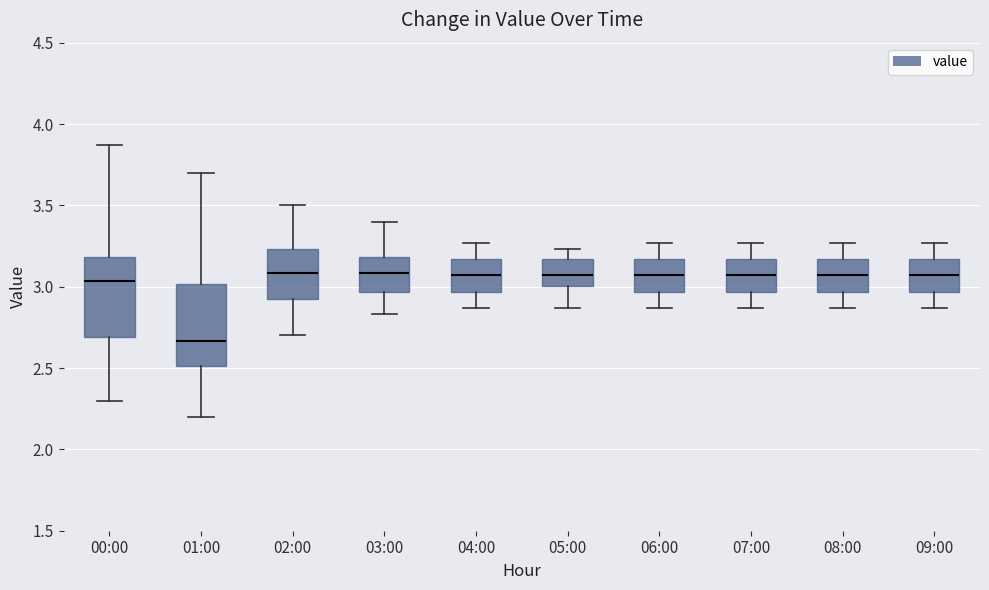

Where does the median line of the box for 03:00 sit on the y-axis? The values are not printed on the chart, so give them approximately, as read against the axis.

3.10